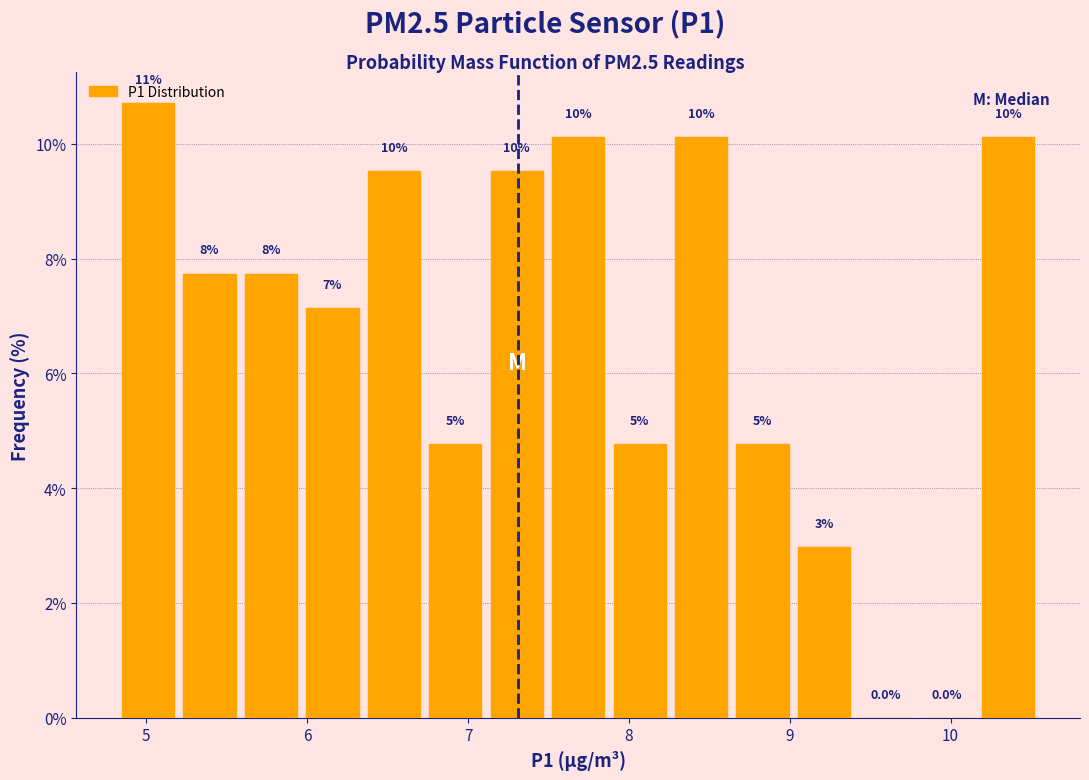

Read against the x-axis, roughly where is the centre of the tallest bar?

5.0